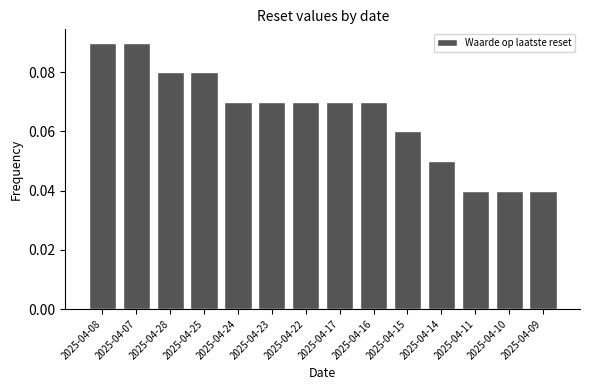

The chart shows a value of 0.0 at 2025-04-28. True or false?

False